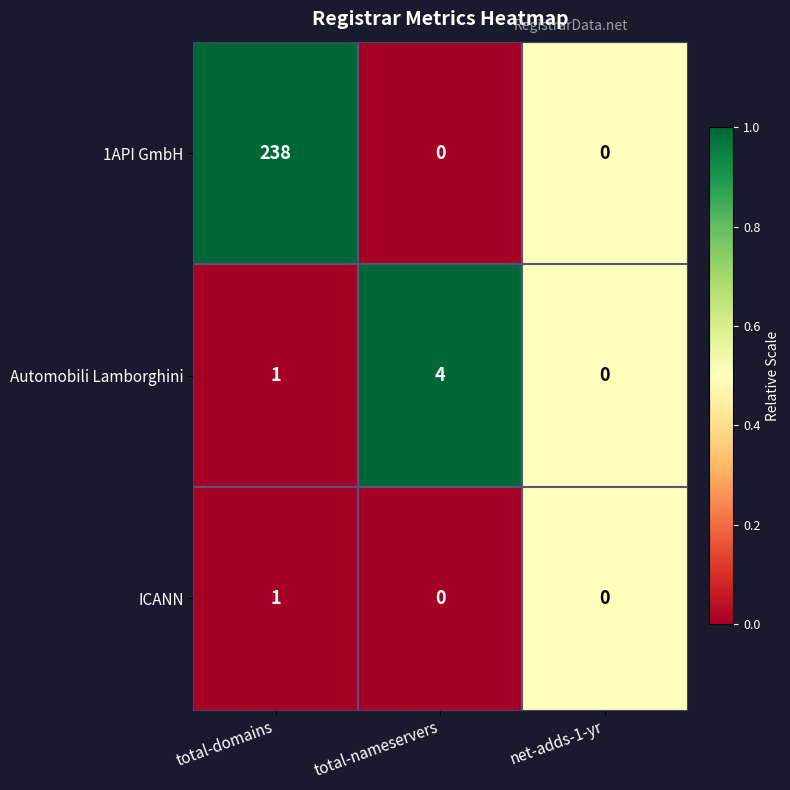

How many data points does each series have?

3